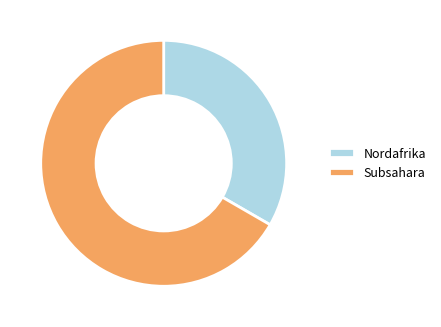

Do Nordafrika and Subsahara together represent more than half of the pie?

Yes